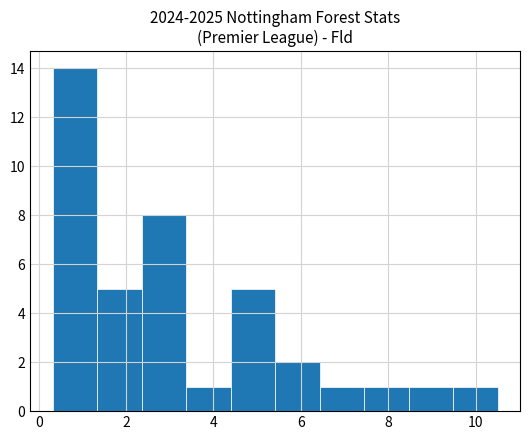

Reading left to right, transcribe this chart: for each bar, give the range it covers on the x-axis and its height. Neither the bar edges nor the heights are printed on the chart, so give them approximately, as read against the axes.

0.4 to 1.4: 14
1.4 to 2.4: 5
2.4 to 3.4: 8
3.4 to 4.4: 1
4.4 to 5.4: 5
5.4 to 6.4: 2
6.4 to 7.4: 1
7.4 to 8.4: 1
8.4 to 9.4: 1
9.4 to 10.6: 1